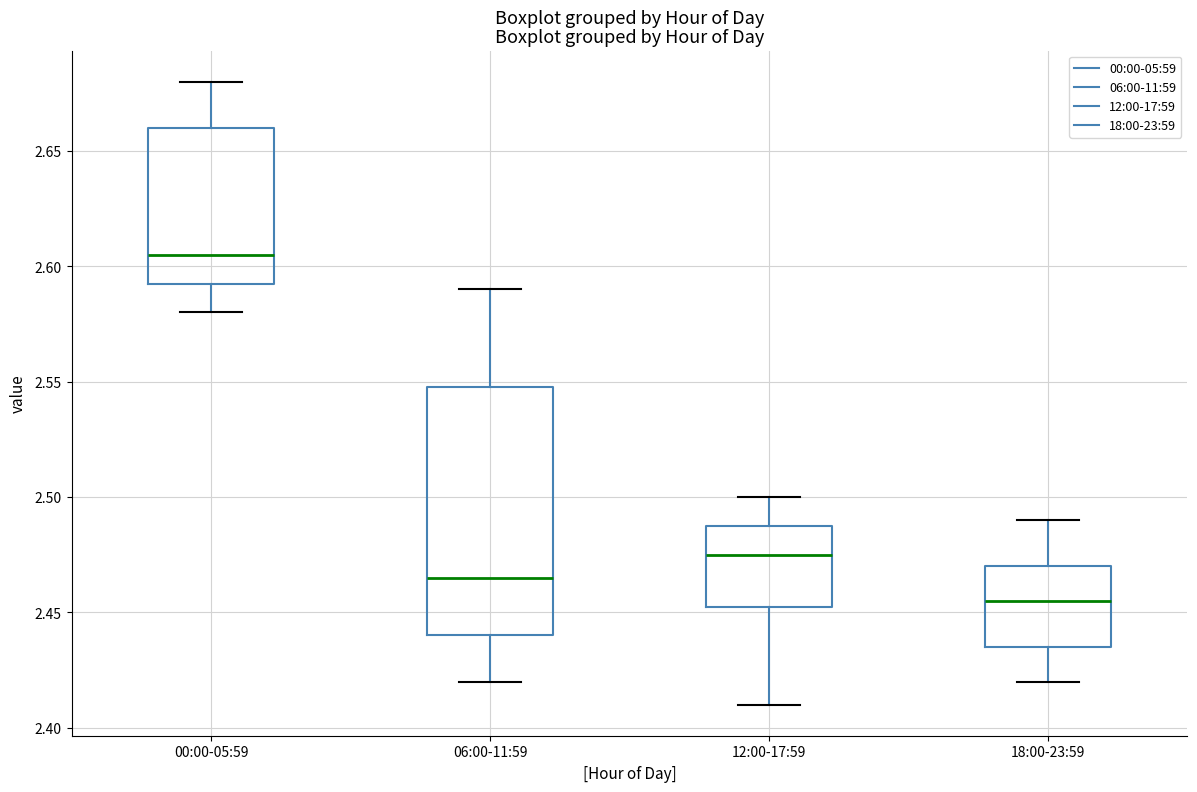

Comparing the boxes themselves (not the whiskers), which one is the tallest?

06:00-11:59